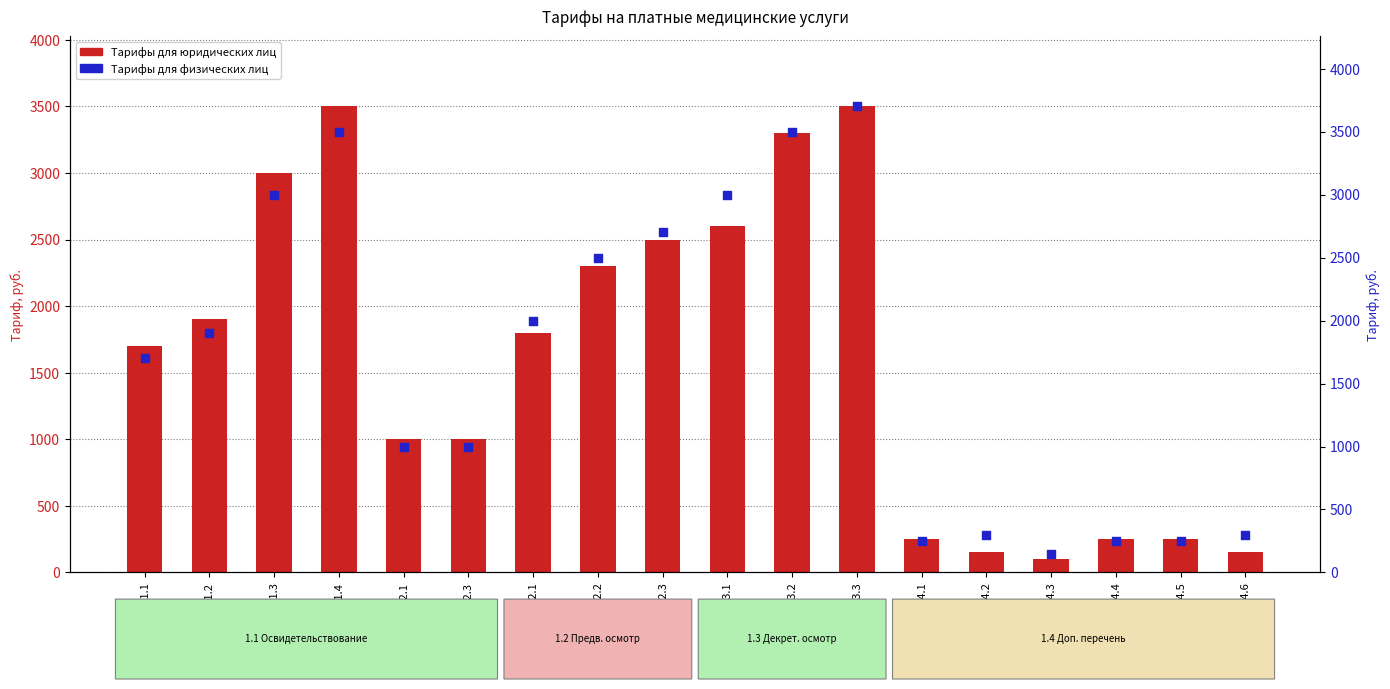

Which series has the widest spread of Y values?

Tарифы для физических лиц